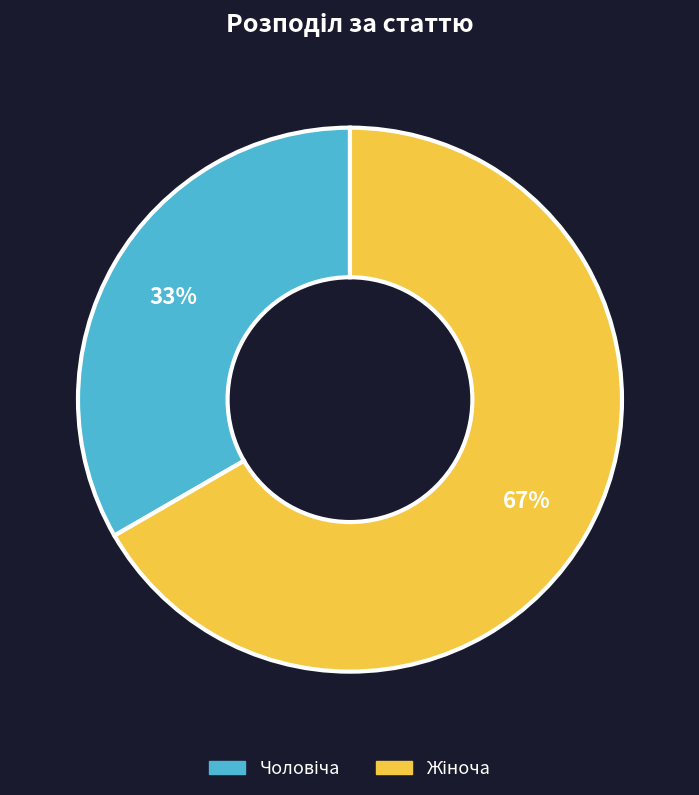

Count the number of slices in the pie.

2